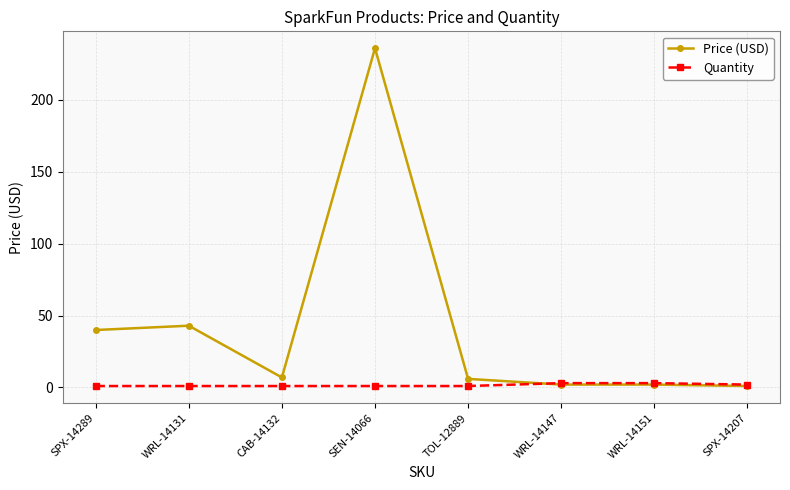

Between which two adjacent categories do Quantity and Price (USD) first intersect?

TOL-12889 and WRL-14147